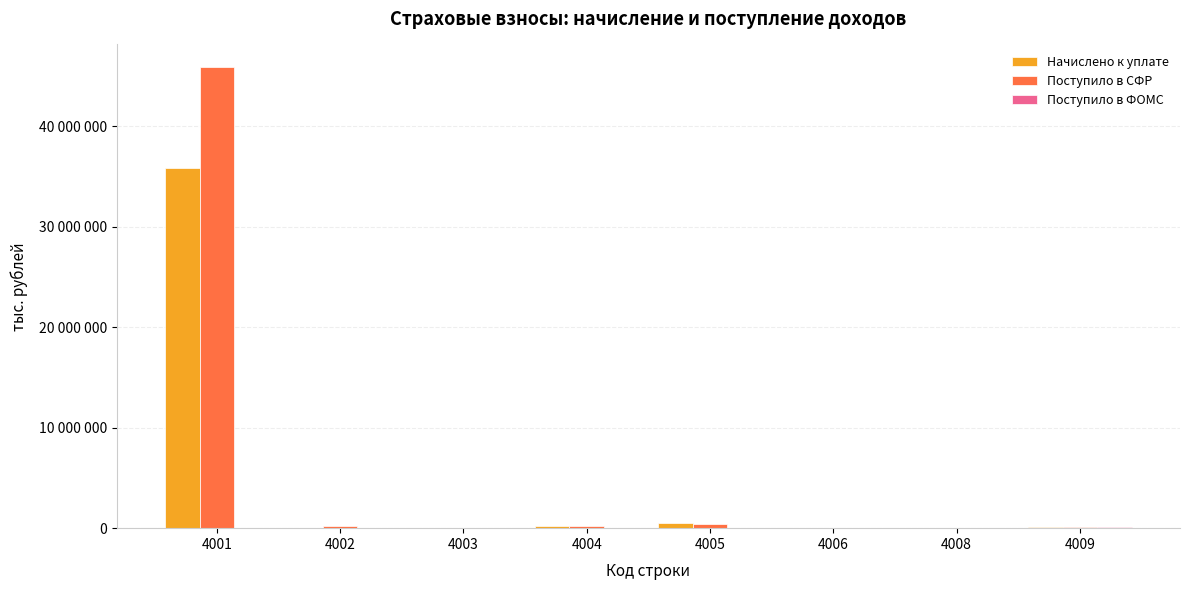

Are the bars grouped side by side (vs. stacked)?

Yes